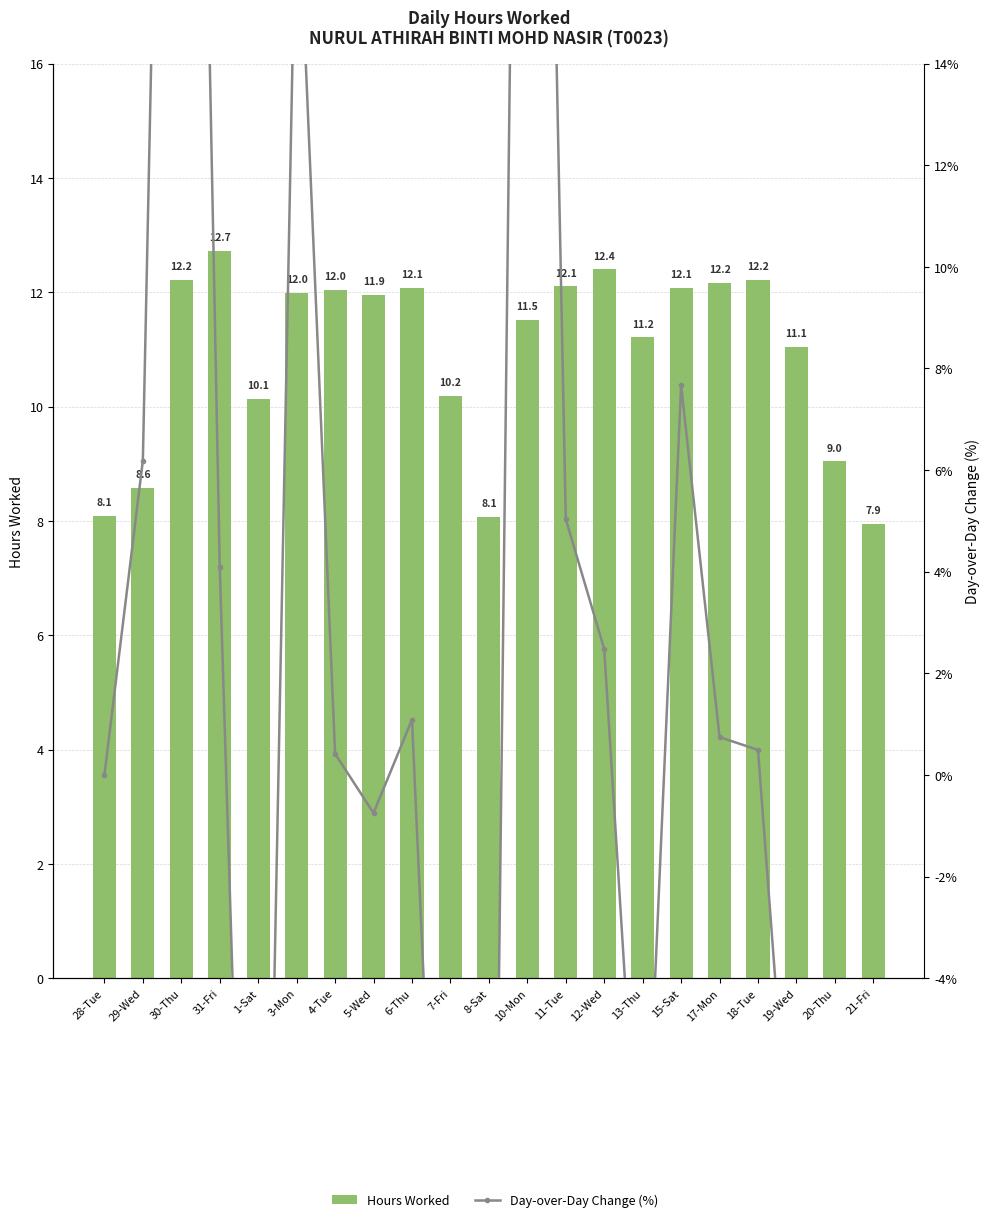

Where is Hours Worked nearest to the value 10?

1-Sat